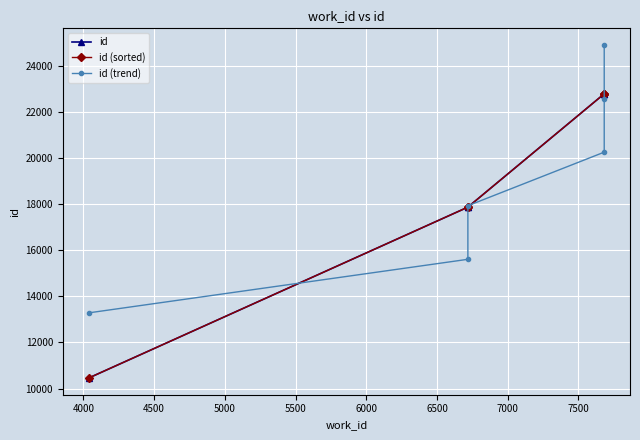

What is the sum of all id (trend) values?

114592.0